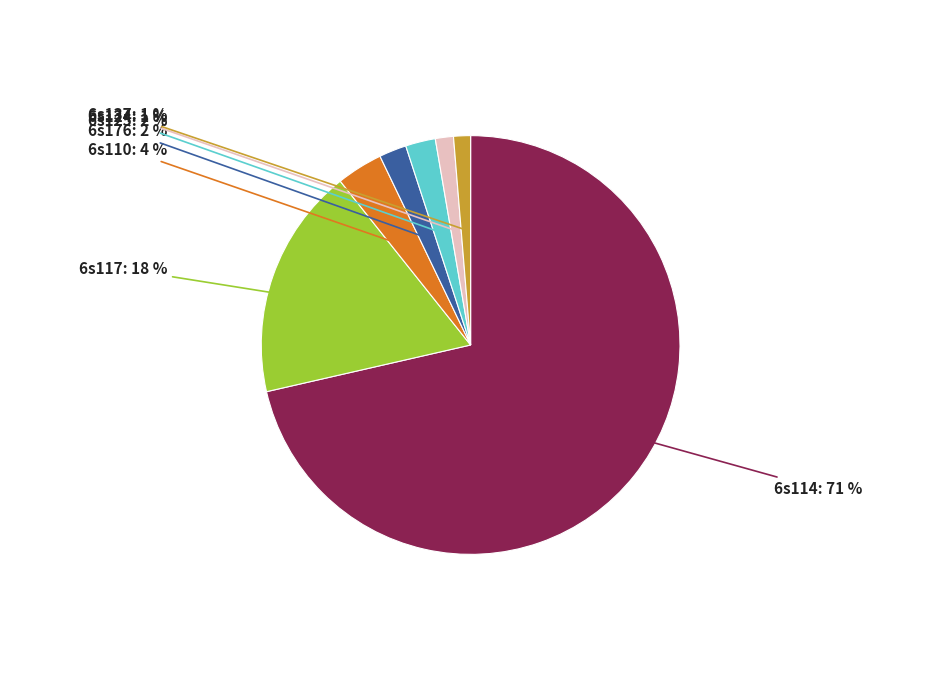

To the nearest percent, what is the average slice percentage?

14%